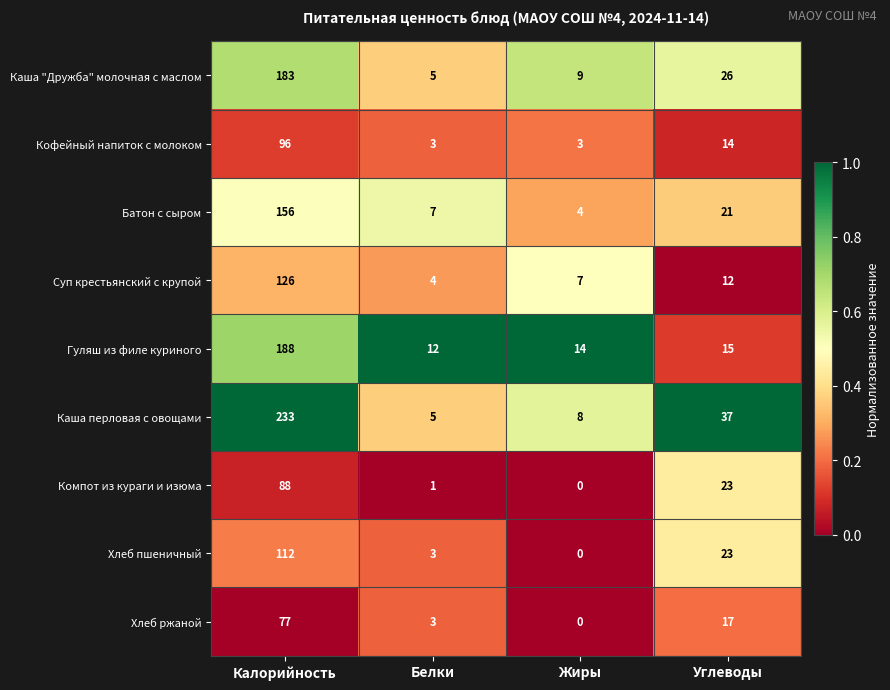

What is the maximum value for Суп крестьянский с крупой?

126